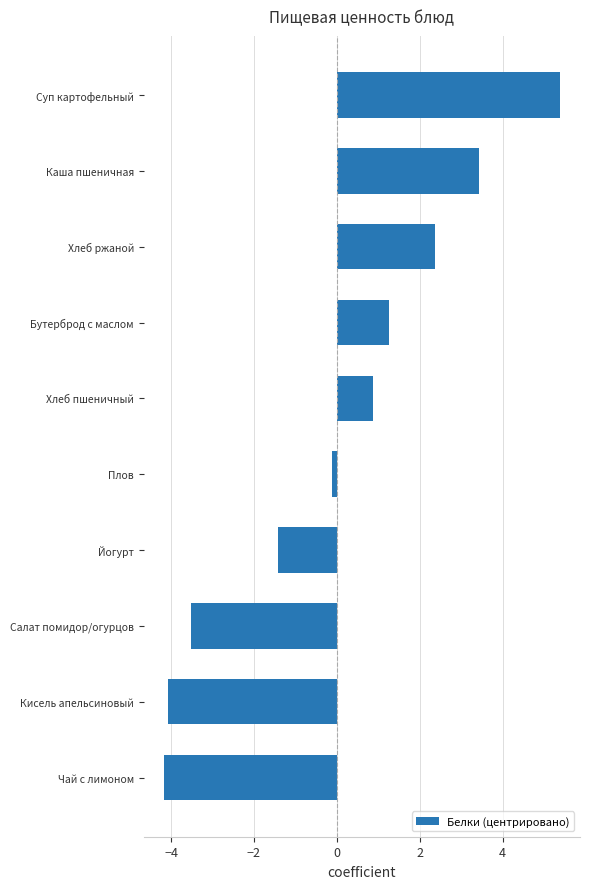

Which category has the lowest value across all series?

Чай с лимоном